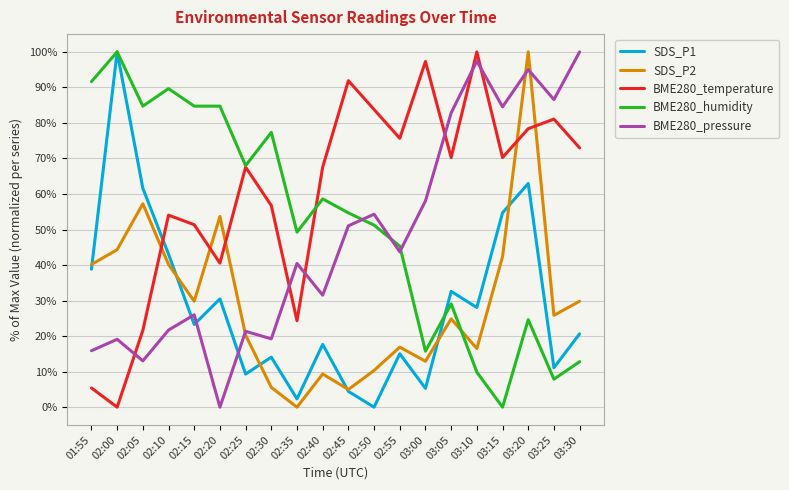

True or false: SDS_P1 and BME280_pressure intersect in this chart.

True